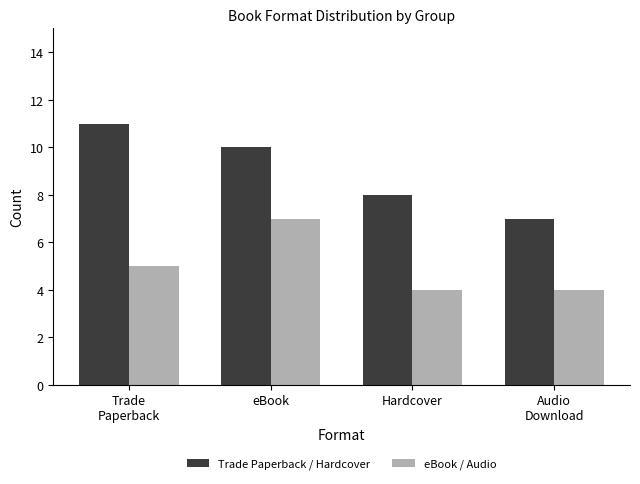

Which series changed the most between Trade
Paperback and eBook?

eBook / Audio